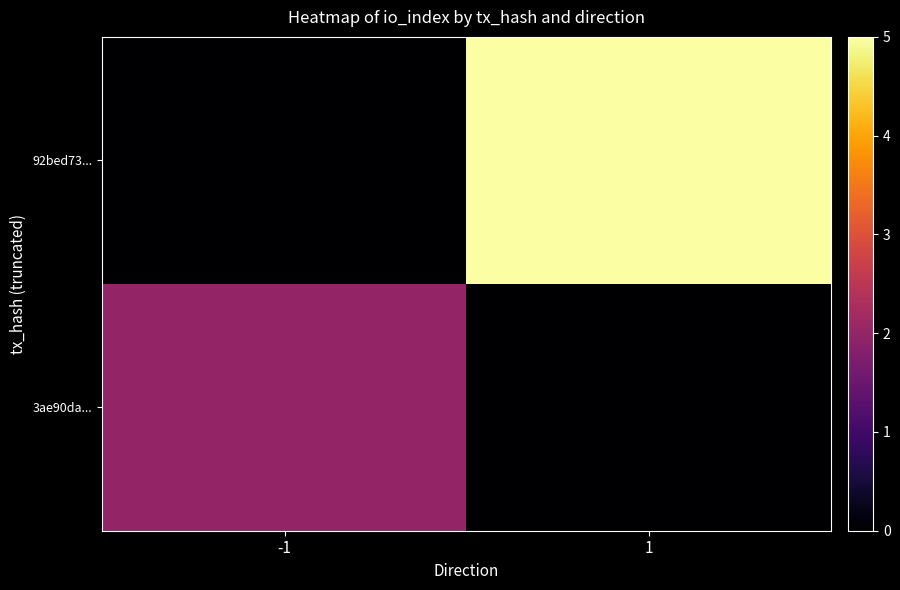

Reading right to left, extract all data points from this chart.

3ae90da...: 1=0	-1=2
92bed73...: 1=5	-1=0